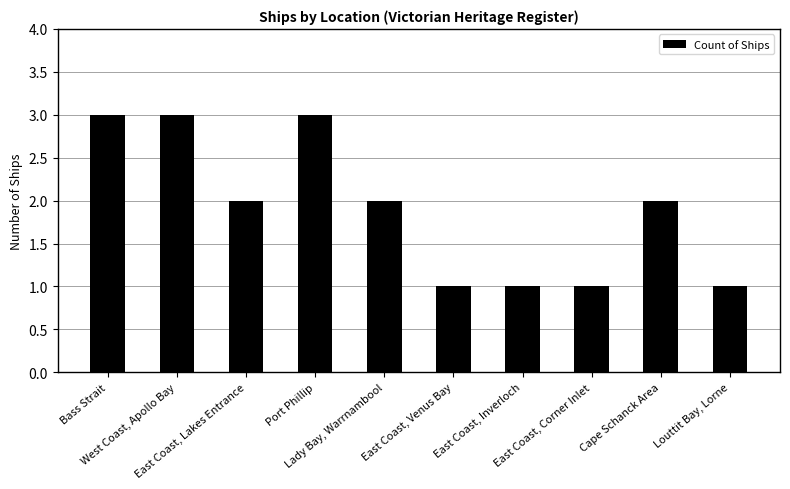

The chart shows a value of 1 at Bass Strait. True or false?

False